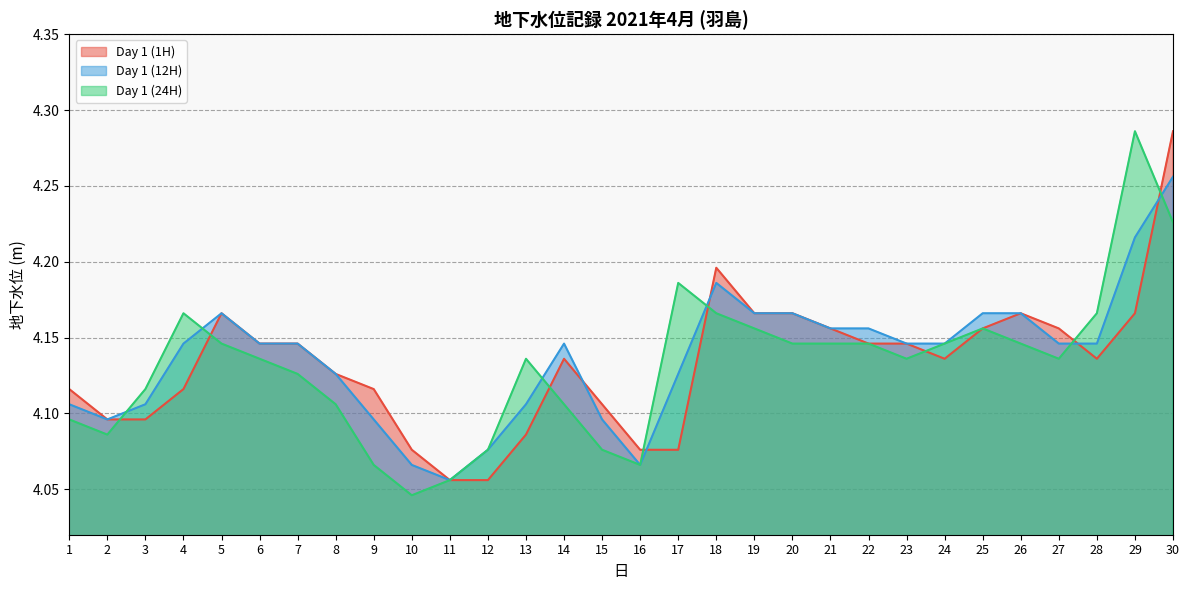

The value of Day 1 (24H) at 1 is 7.1. True or false?

False